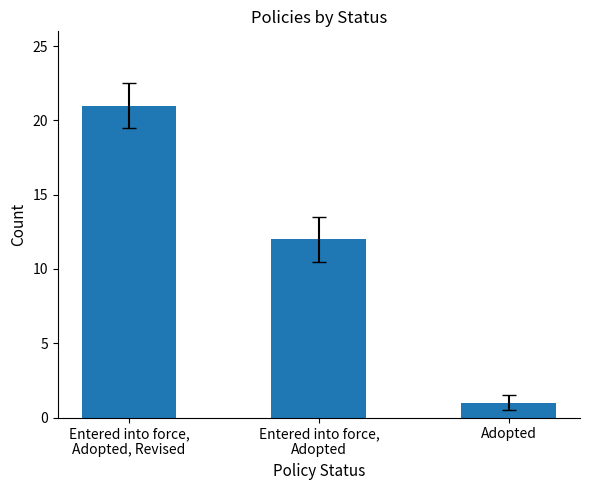

What is the approximate value at Entered into force,
Adopted, Revised?

21